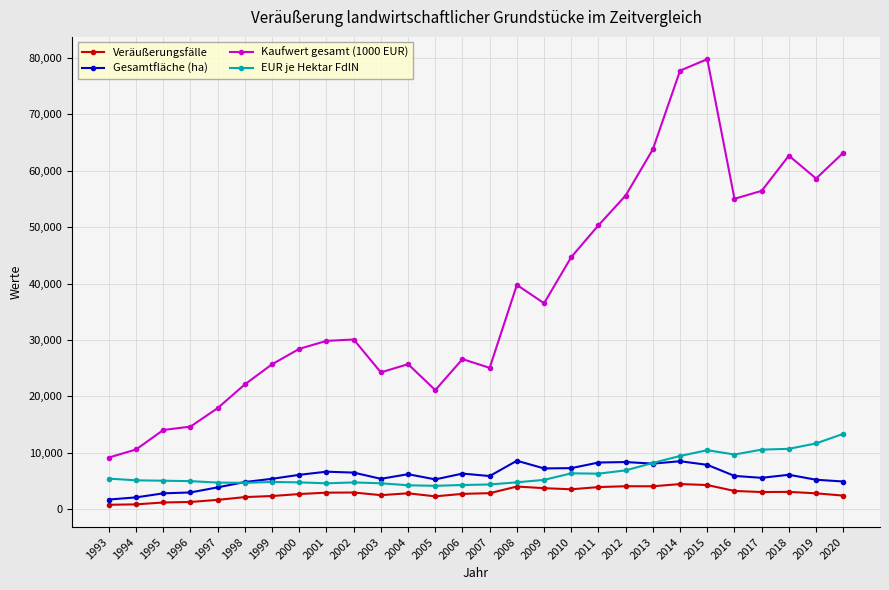

Is the value of Gesamtfläche (ha) at 2013 greater than the value of EUR je Hektar FdlN at 2010?

Yes